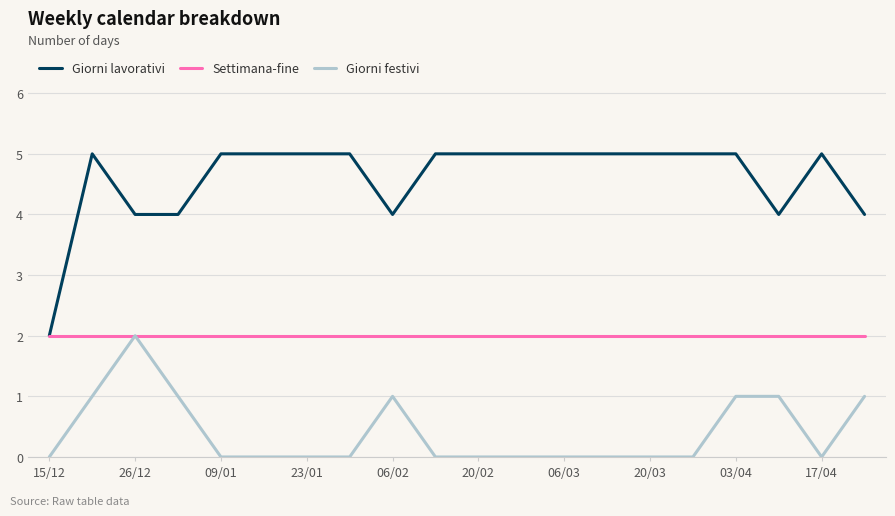

True or false: Giorni festivi and Giorni lavorativi intersect in this chart.

False